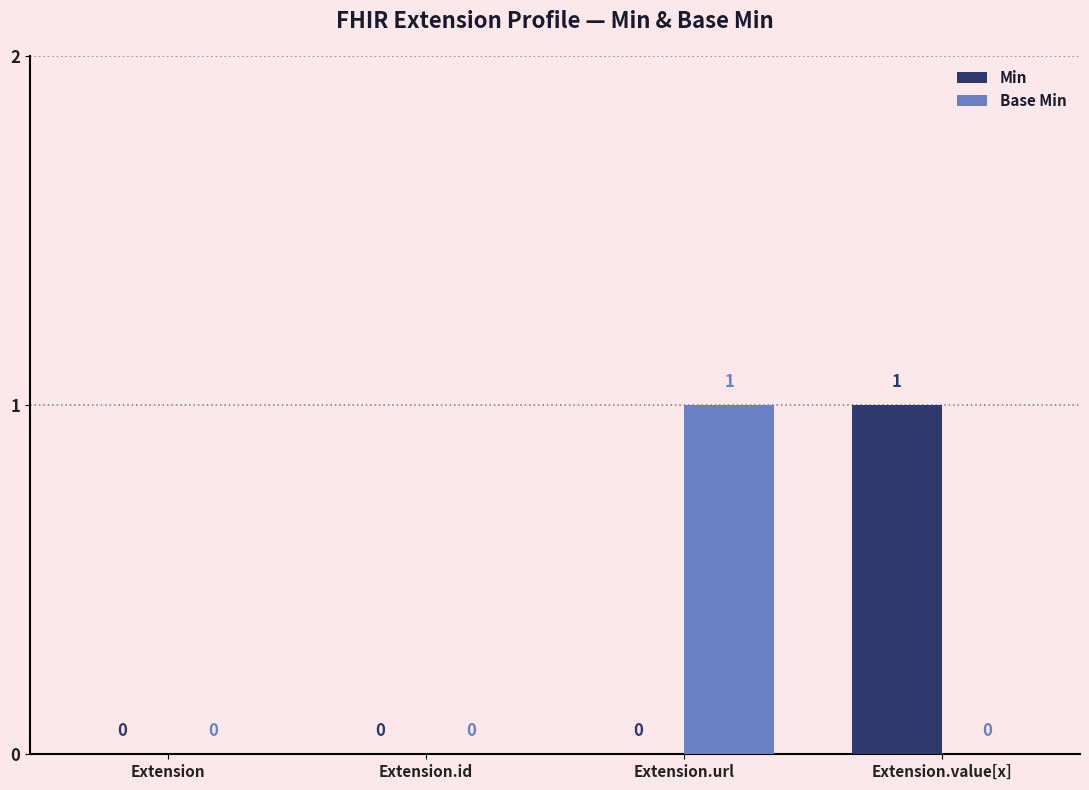

Reading left to right, list all the values displayed in this chart.

Min: 0	0	0	1
Base Min: 0	0	1	0